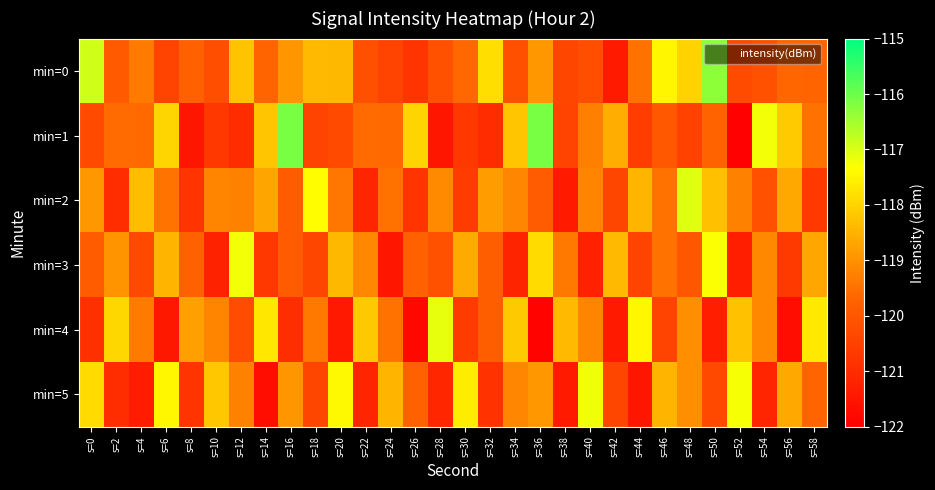

What is the difference between the highest and lowest values at s=26?

3.8